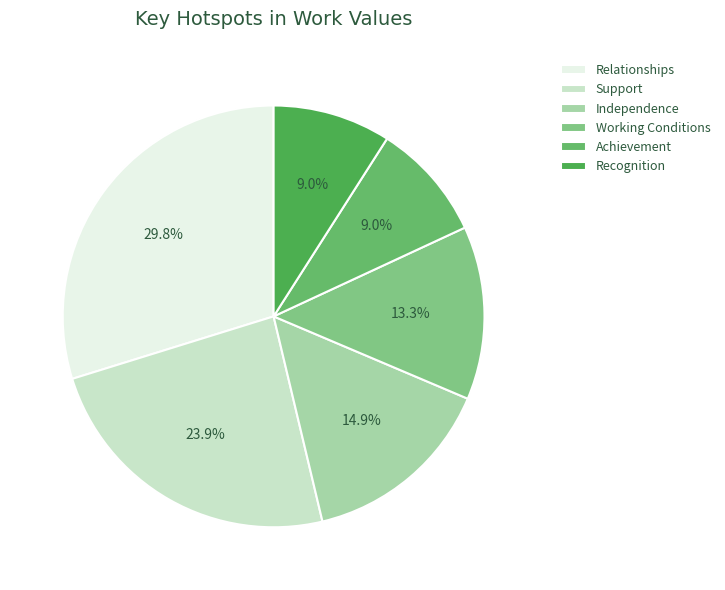

Which slice is the smallest?

Achievement